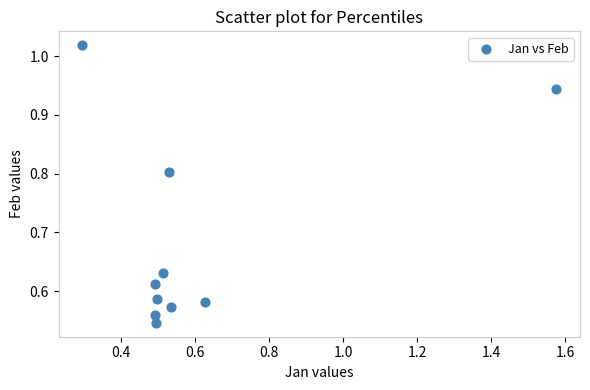

What is the average Y value?

0.7